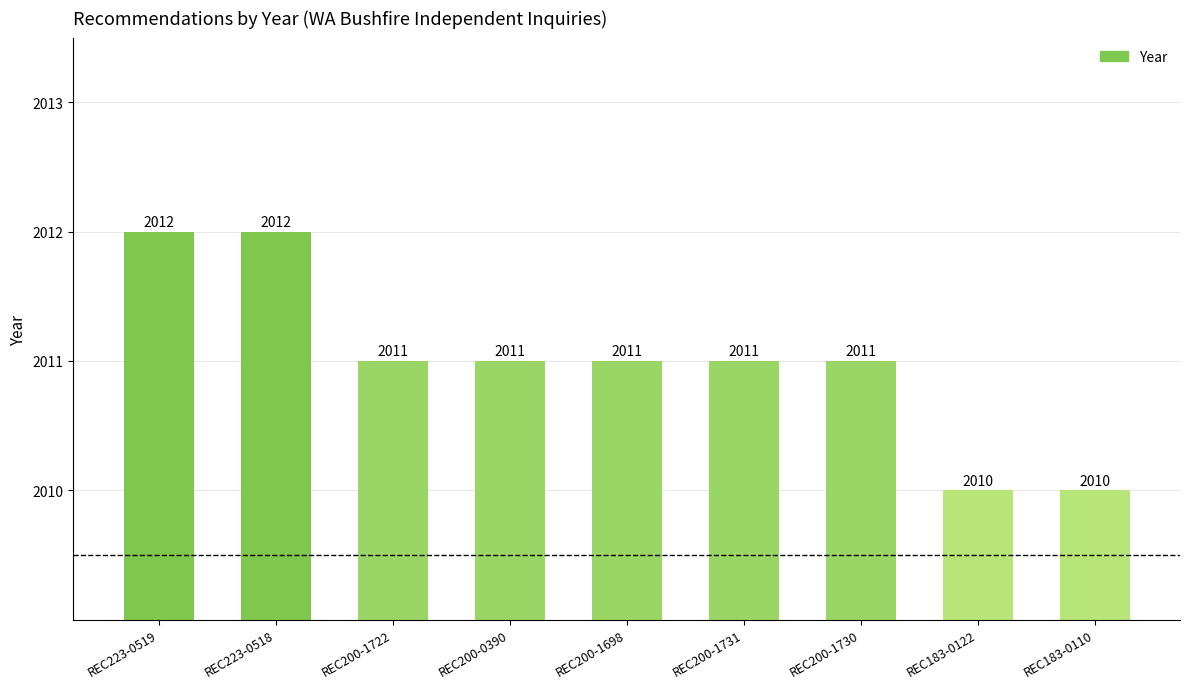

Which has a higher value, REC200-0390 or REC223-0518?

REC223-0518